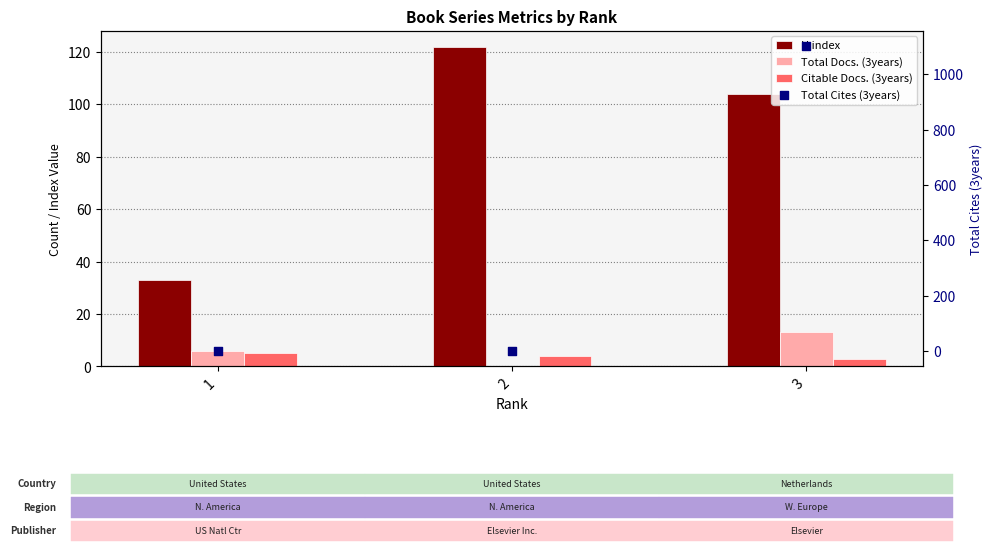

Which series has the largest total across all categories?

Total Cites (3years)